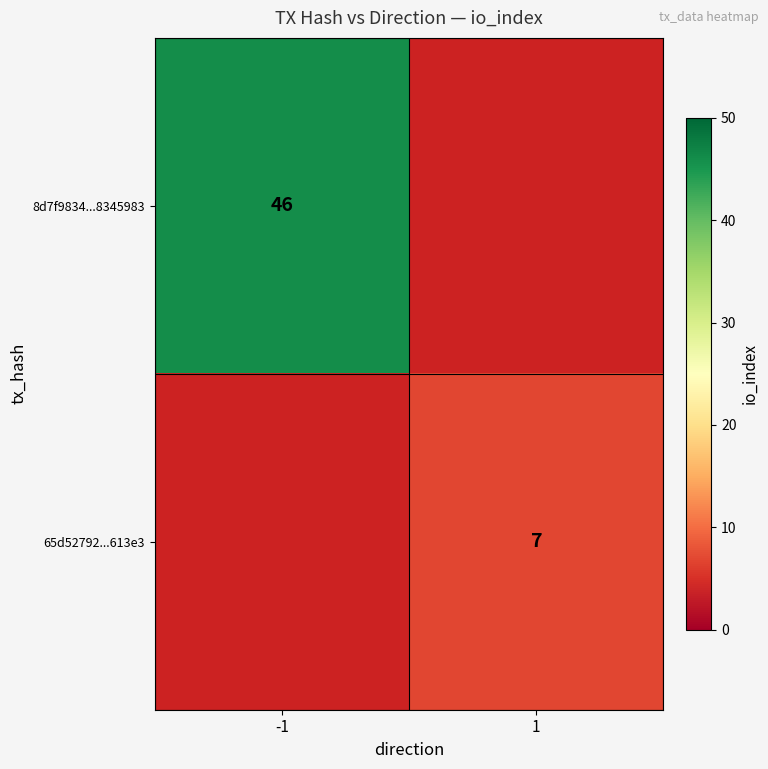

What is the minimum value shown in the chart?

7.0